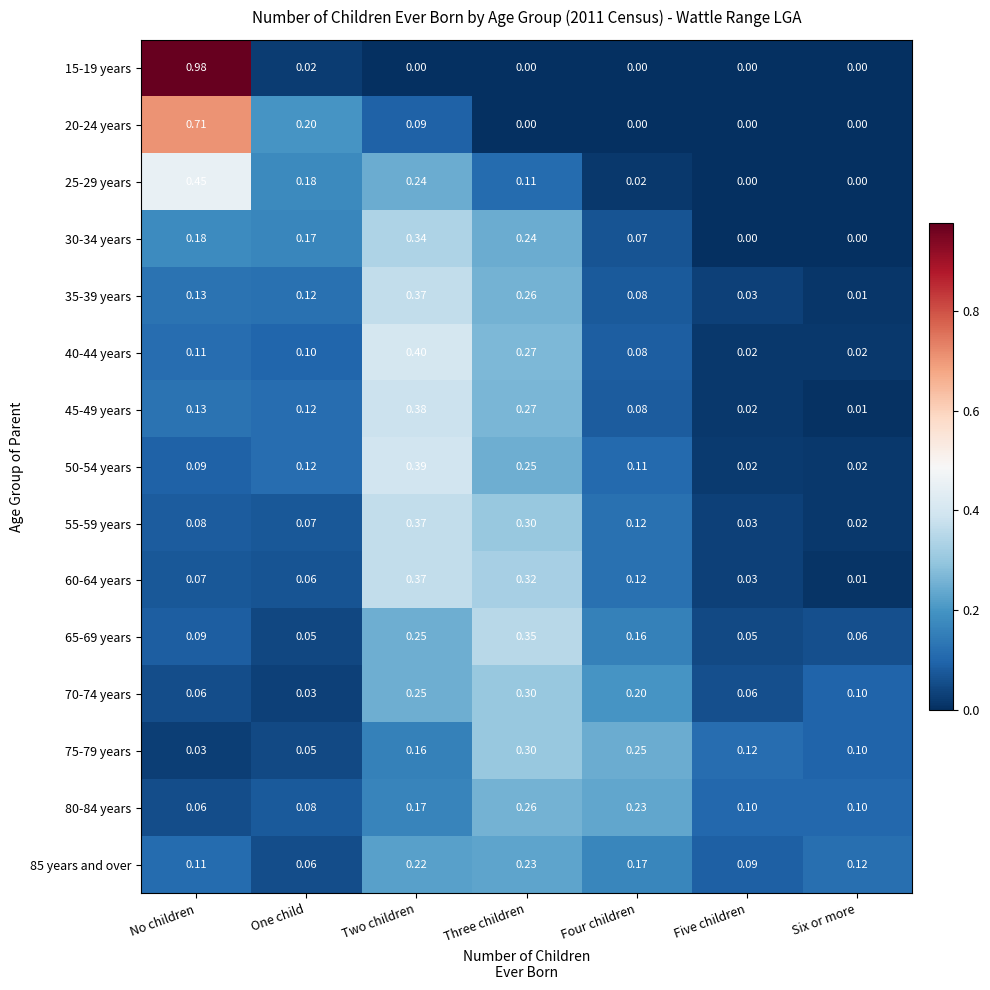

At which category is the sum across all series the highest?

Two children